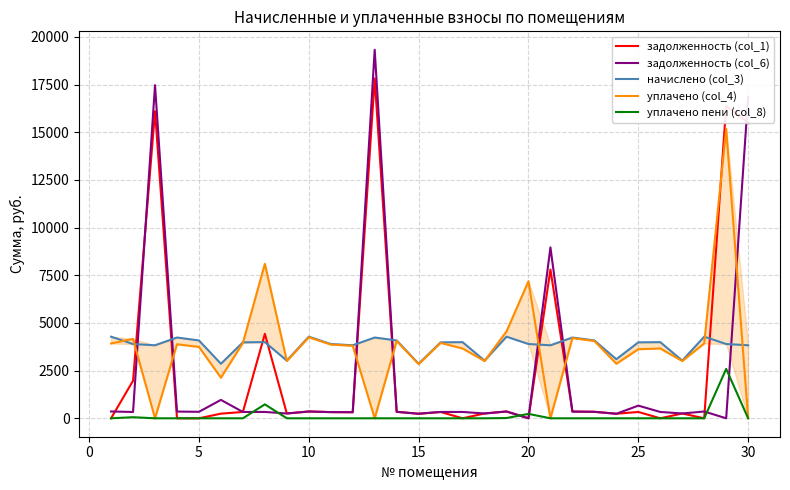

How many values in the задолженность (col_6) series are below 340?

15